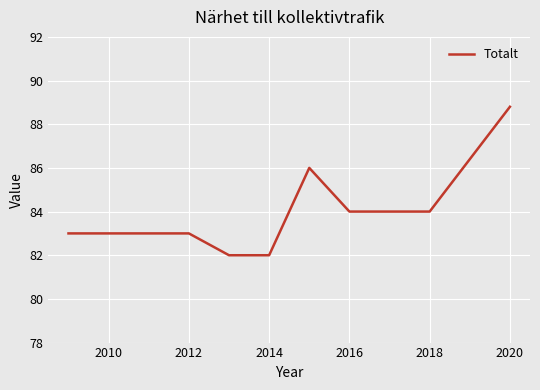

What is the maximum value shown in the chart?

88.8